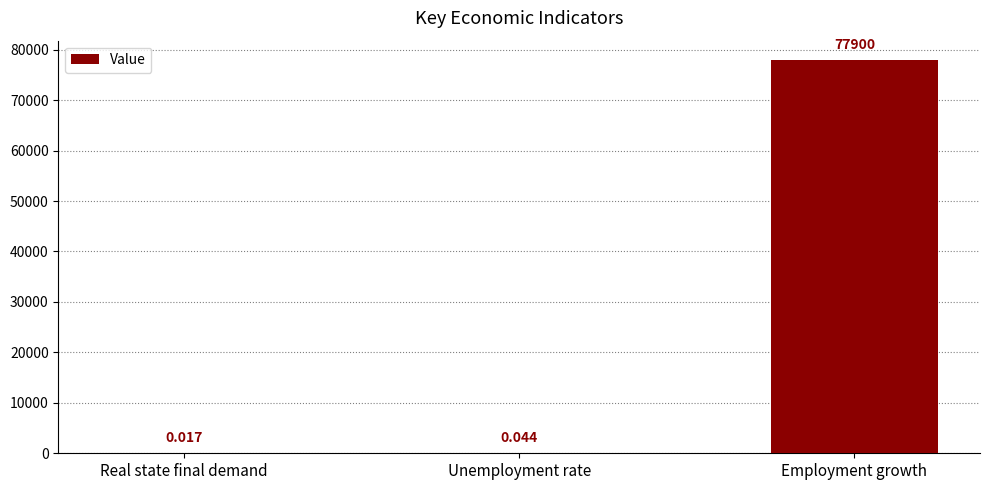

At which label is the value closest to 38950?

Unemployment rate